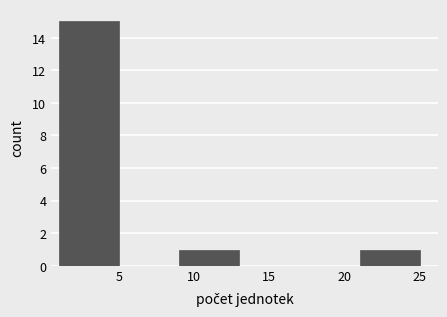

How tall is the bar that spans 1 to 5 on the x-axis? The values are not printed on the chart, so give them approximately, as read against the axis.

15